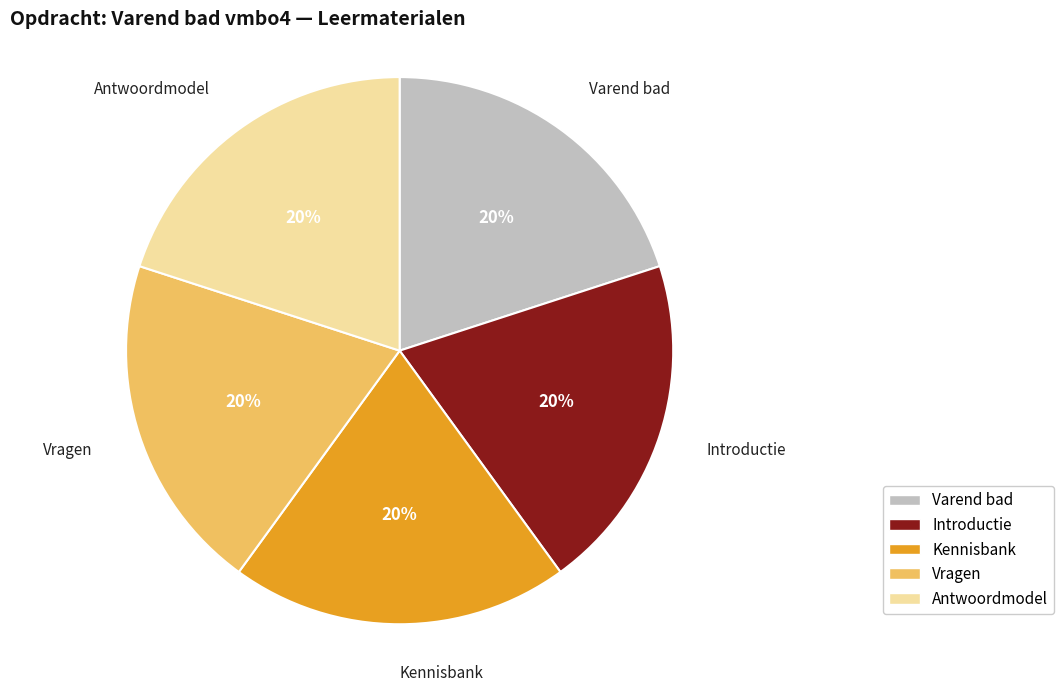

Does Introductie account for over 50% of the chart?

No